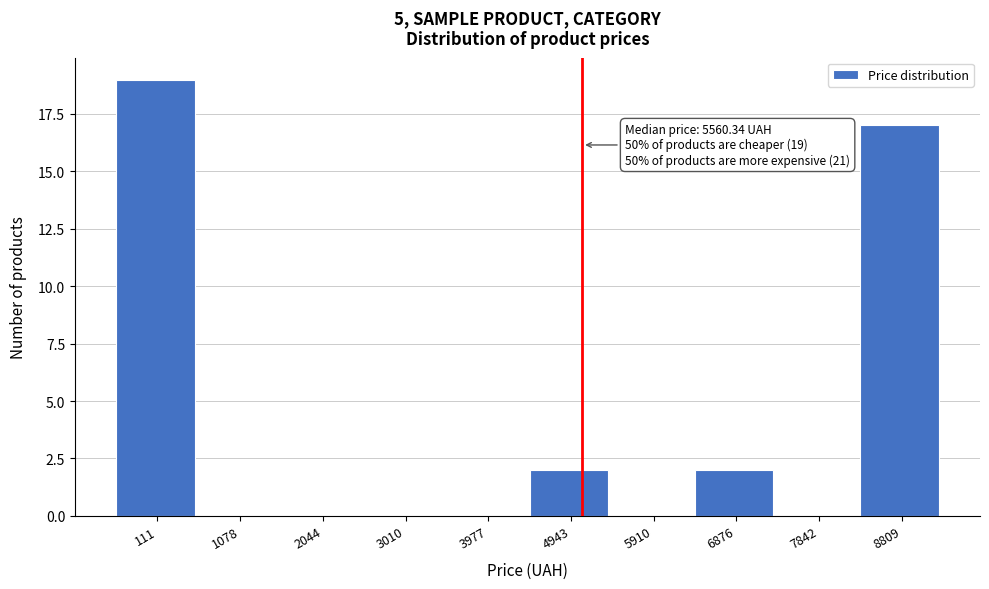

Reading right to left, list all the values displayed in this chart.

8809=17	7842=0	6876=2	5910=0	4943=2	3977=0	3010=0	2044=0	1078=0	111=19